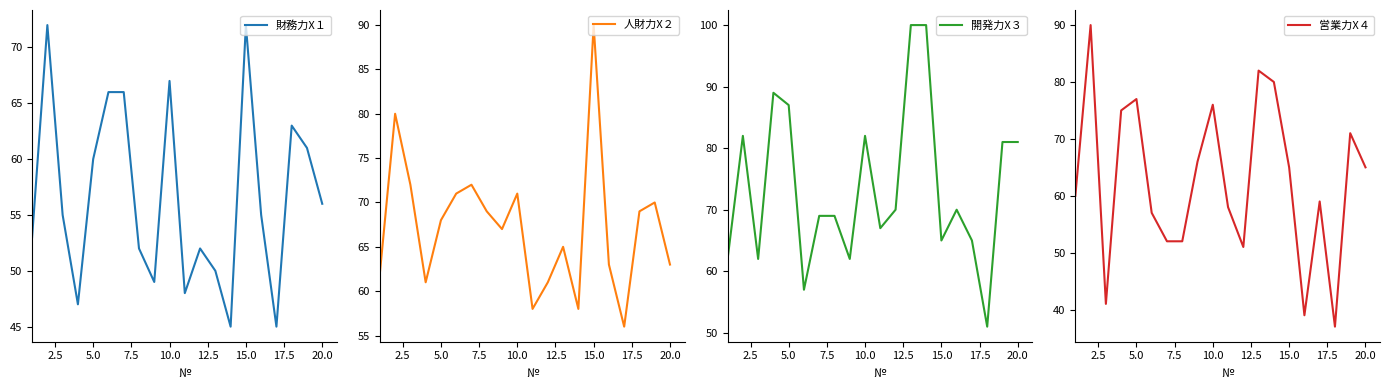

The 財務力X１ series shows 72 at 15.0. True or false?

True